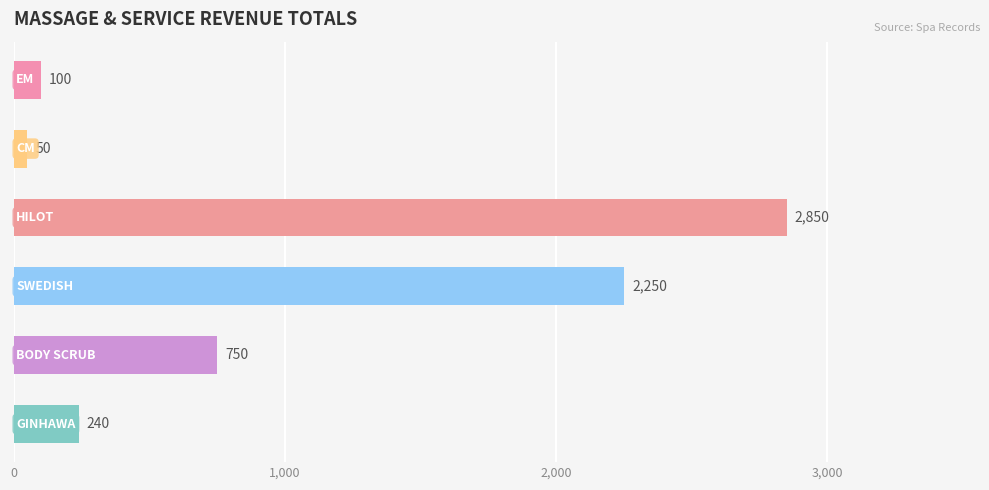

Reading bottom to top, list all the values displayed in this chart.

240	750	2250	2850	50	100